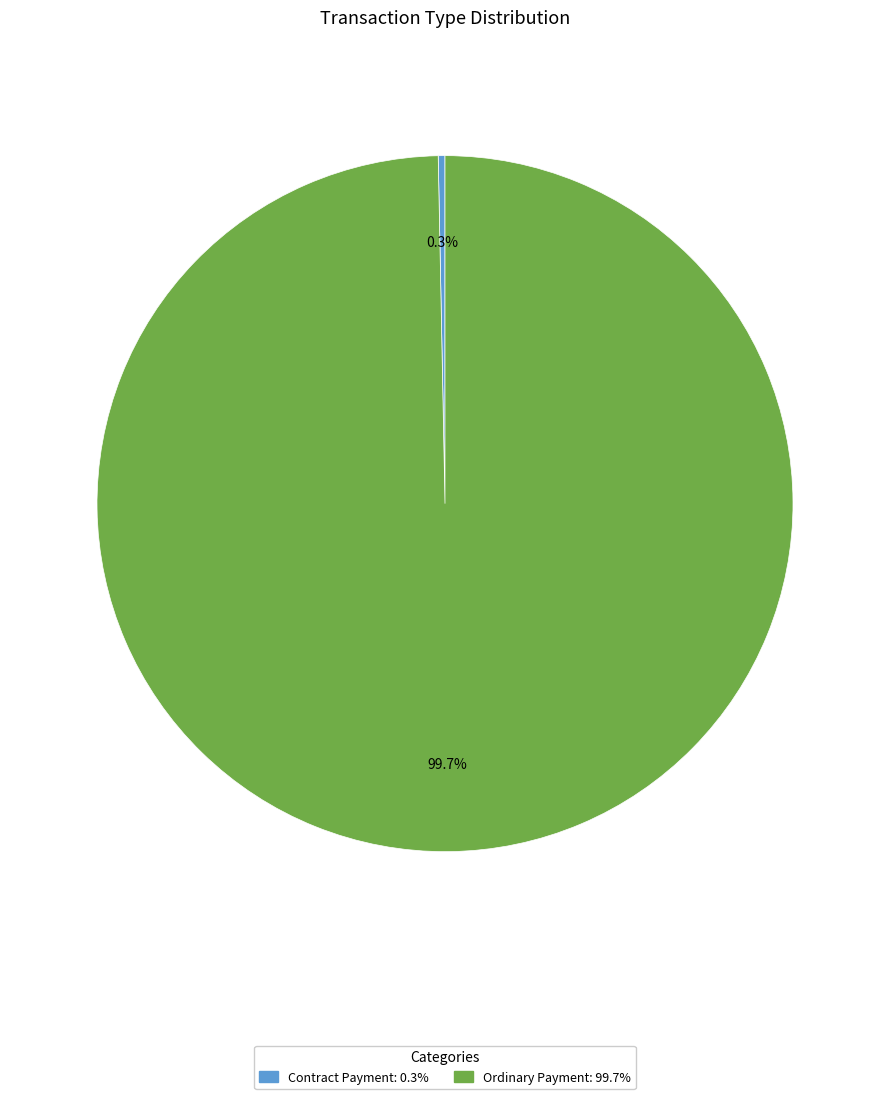

Which category accounts for the majority?

Ordinary Payment